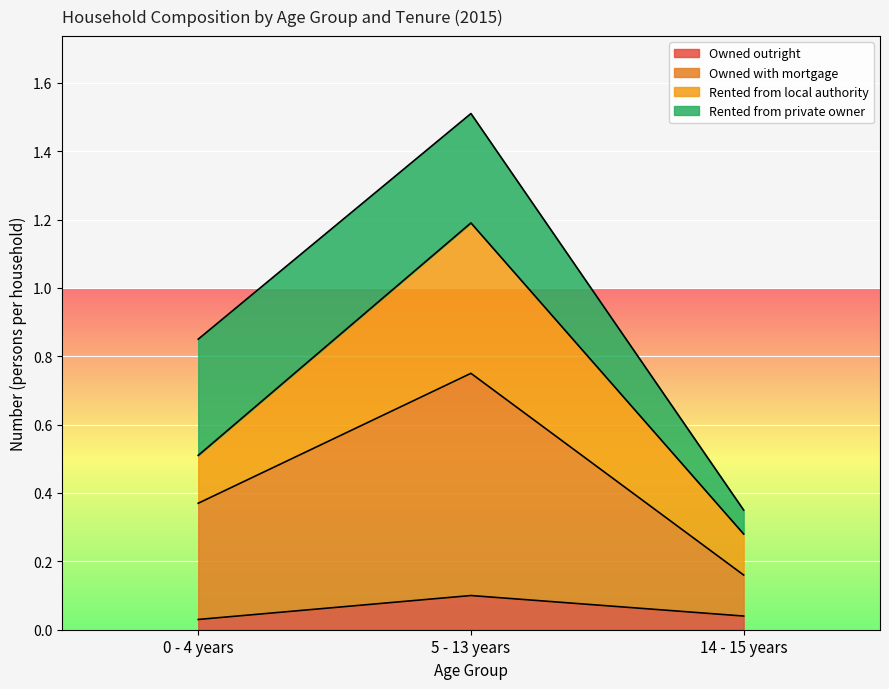

What is the label of the 2nd point from the left?

5 - 13 years